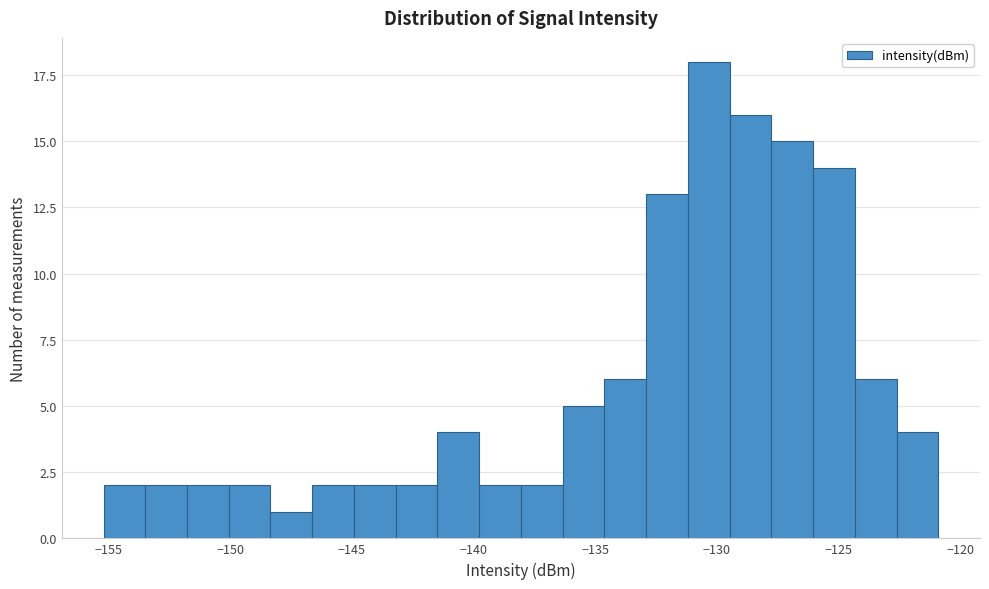

Around what value on the x-axis is the tallest bar? Give the approximate position of its centre, as read against the axis.

-130.5